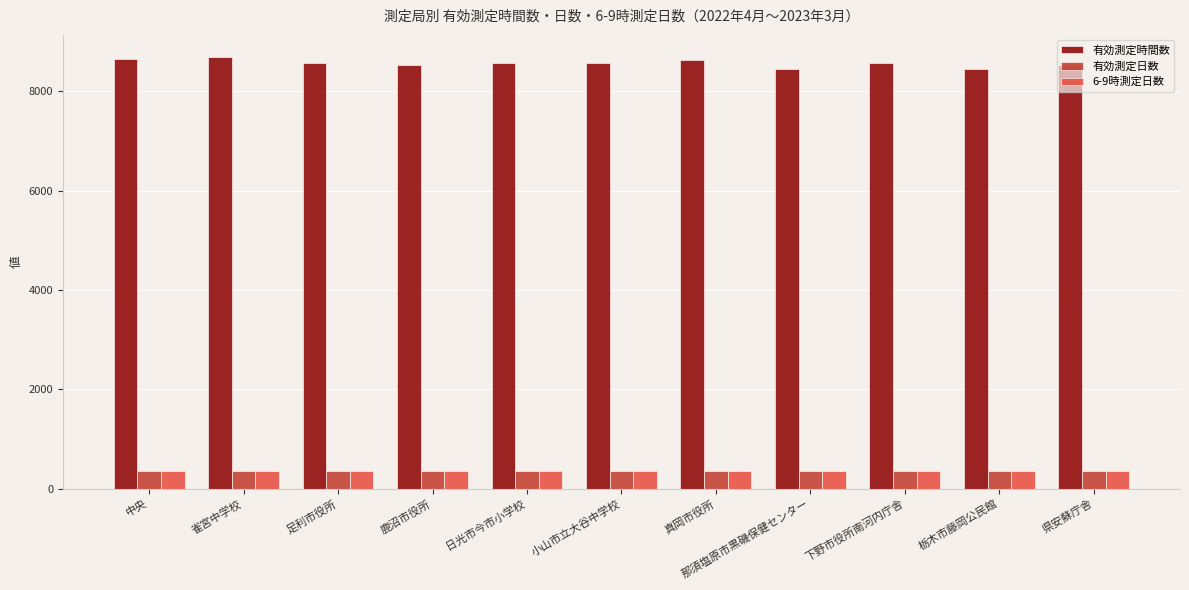

Which series has the largest range (max minus min)?

有効測定時間数